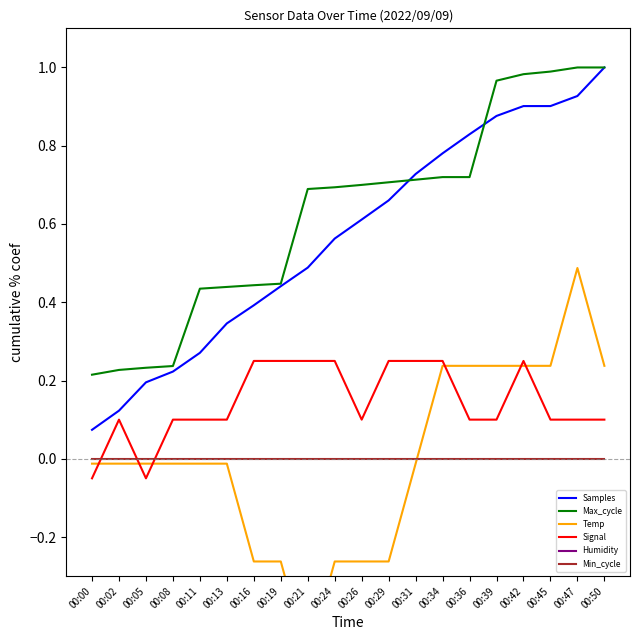

What is the difference between the second highest and minimum values in the Samples series?

0.9